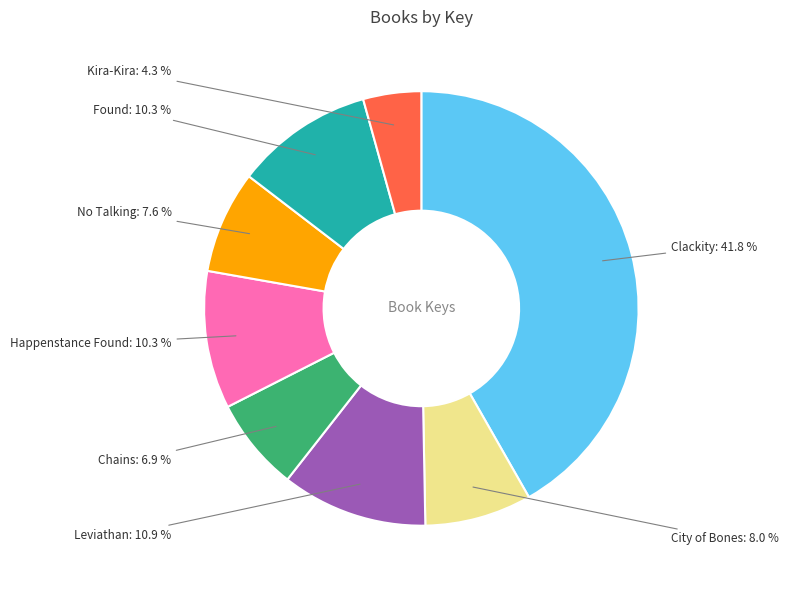

Count the number of slices in the pie.

8